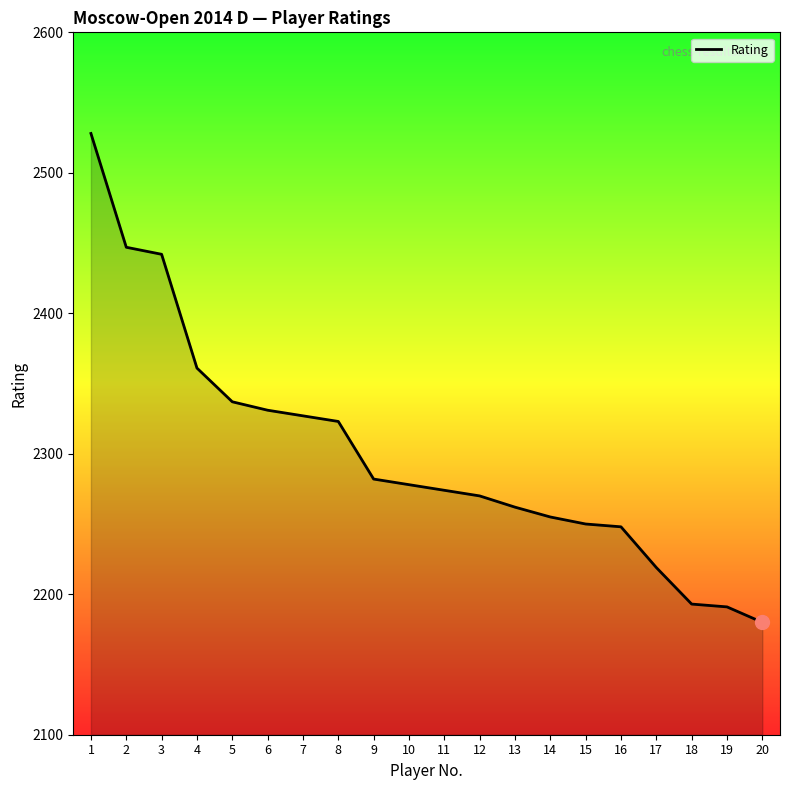

At which category does the chart reach its minimum across all series?

20